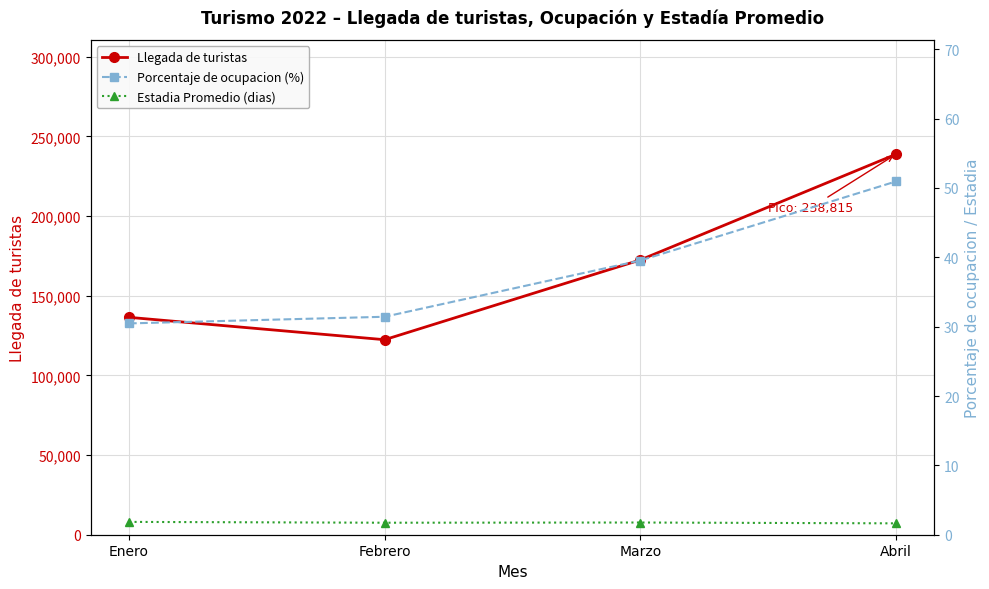

What is the value of the Porcentaje de ocupacion (%) point at the 1st from the left?

30.5